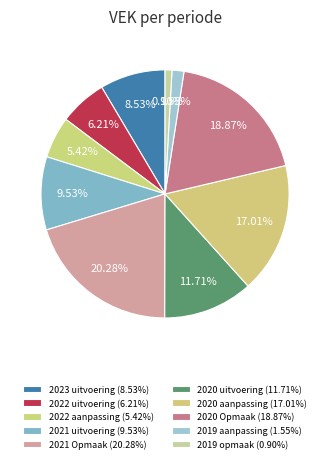

Do 2020 Opmaak and 2019 opmaak together represent more than half of the pie?

No